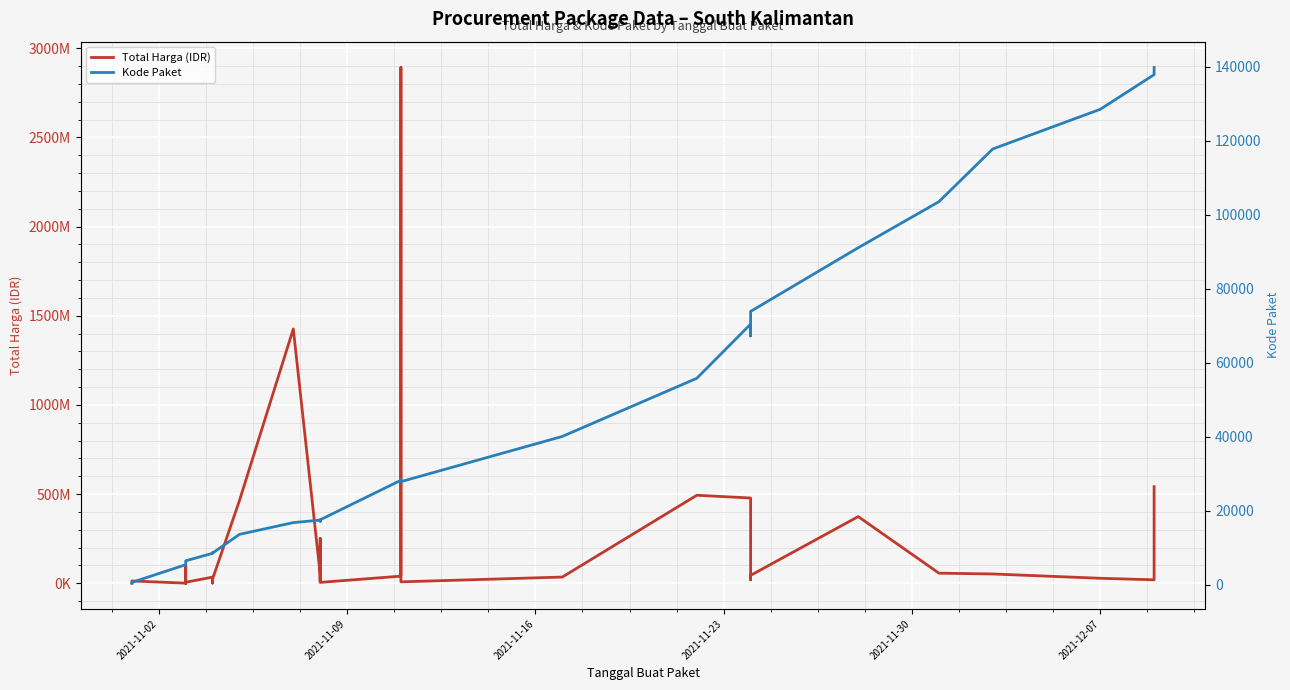

What is the difference between the maximum and second lowest values in the Kode Paket series?

139142